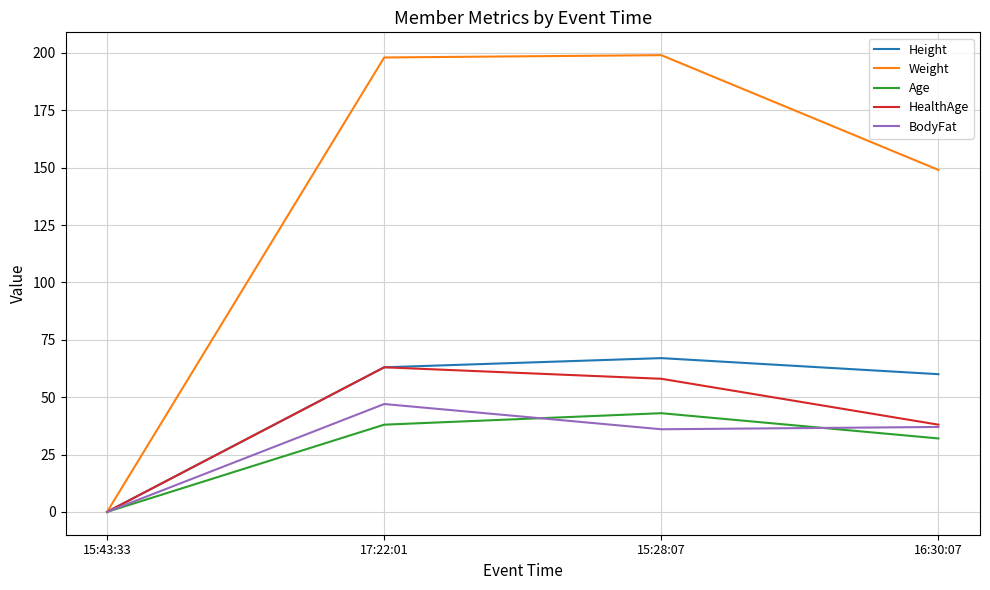

True or false: BodyFat has a value of 37 at 16:30:07.

True